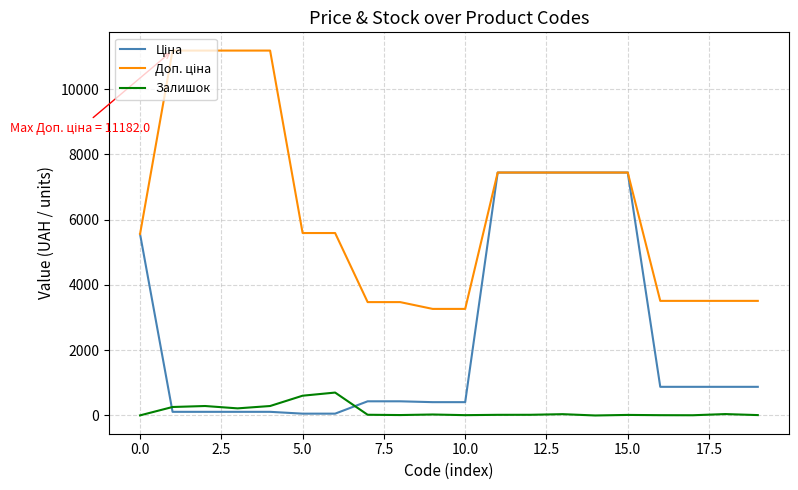

List the series in order of their overall mean, highest first.

Доп. ціна, Ціна, Залишок